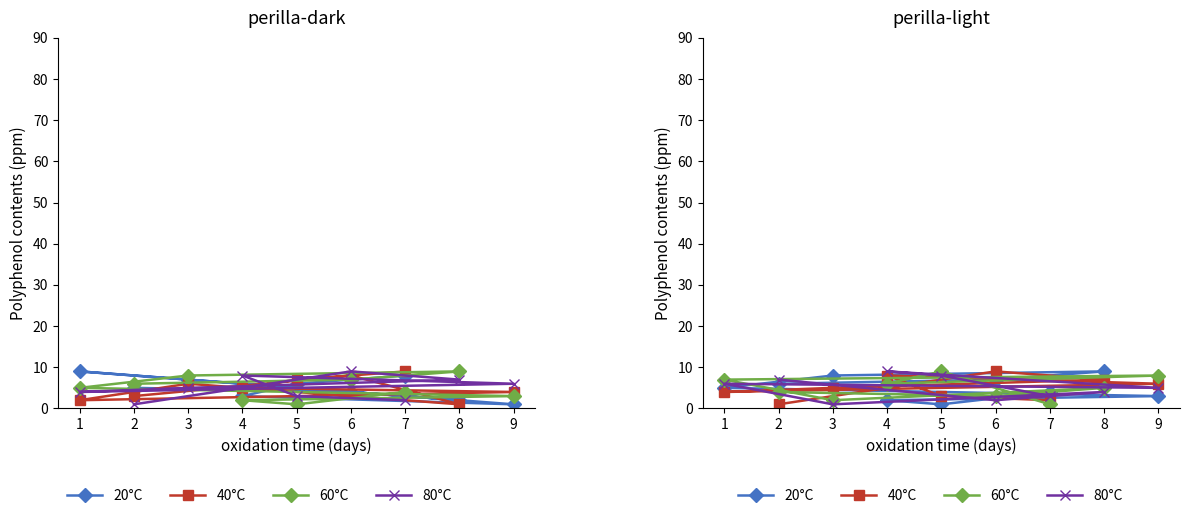

Is the value of 40°C at 9 greater than the value of 60°C at 8?

Yes